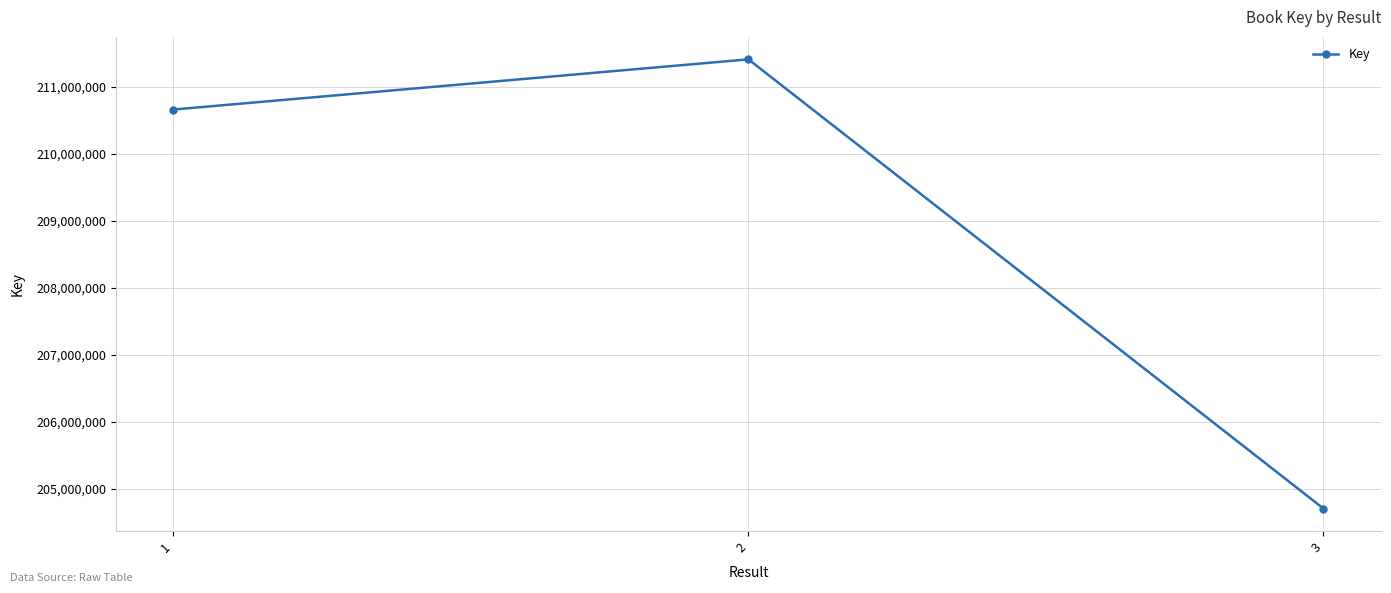

Rank the categories by value from lowest to highest.

3, 1, 2